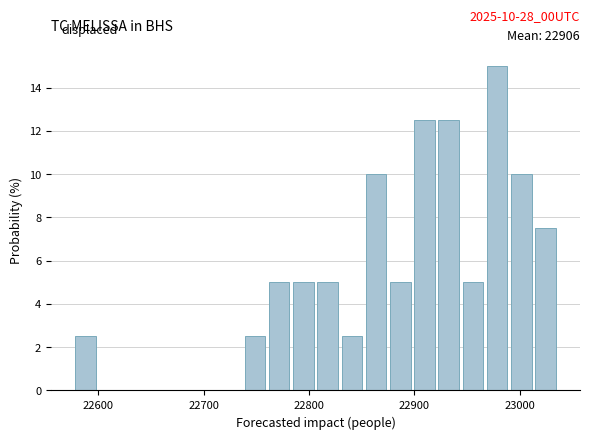

Read against the x-axis, roughly where is the centre of the tallest bar?

22980